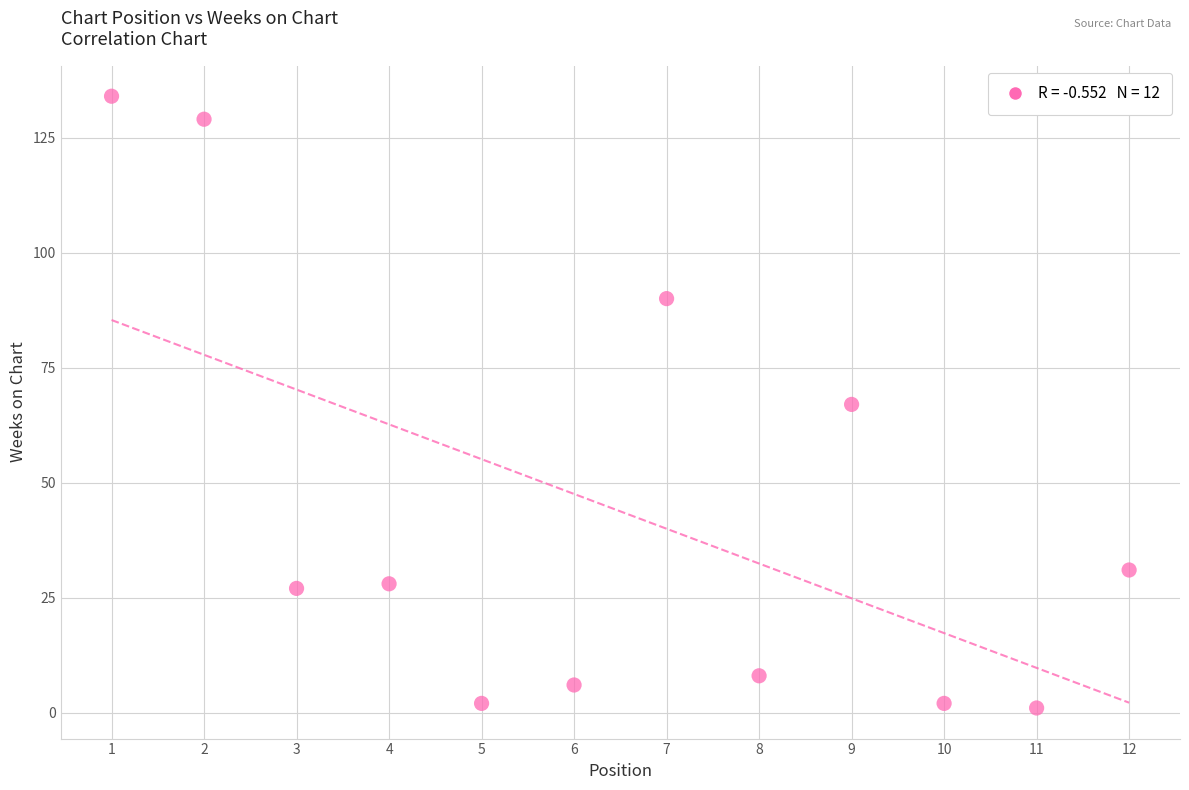

What is the average X value?

6